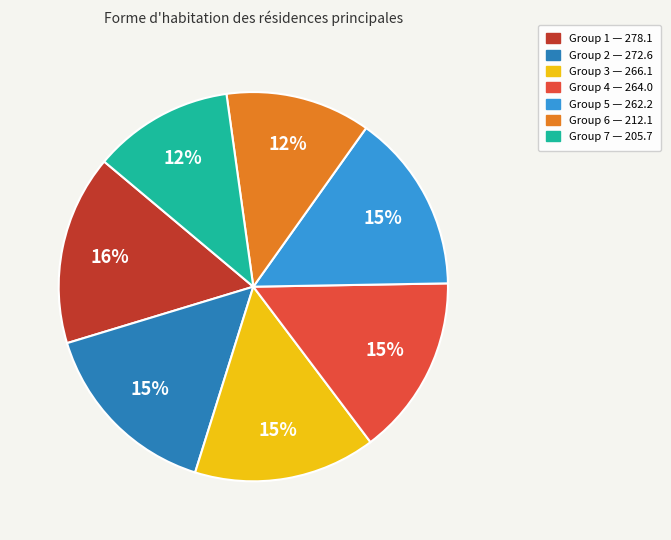

To the nearest percent, what is the average slice percentage?

14%